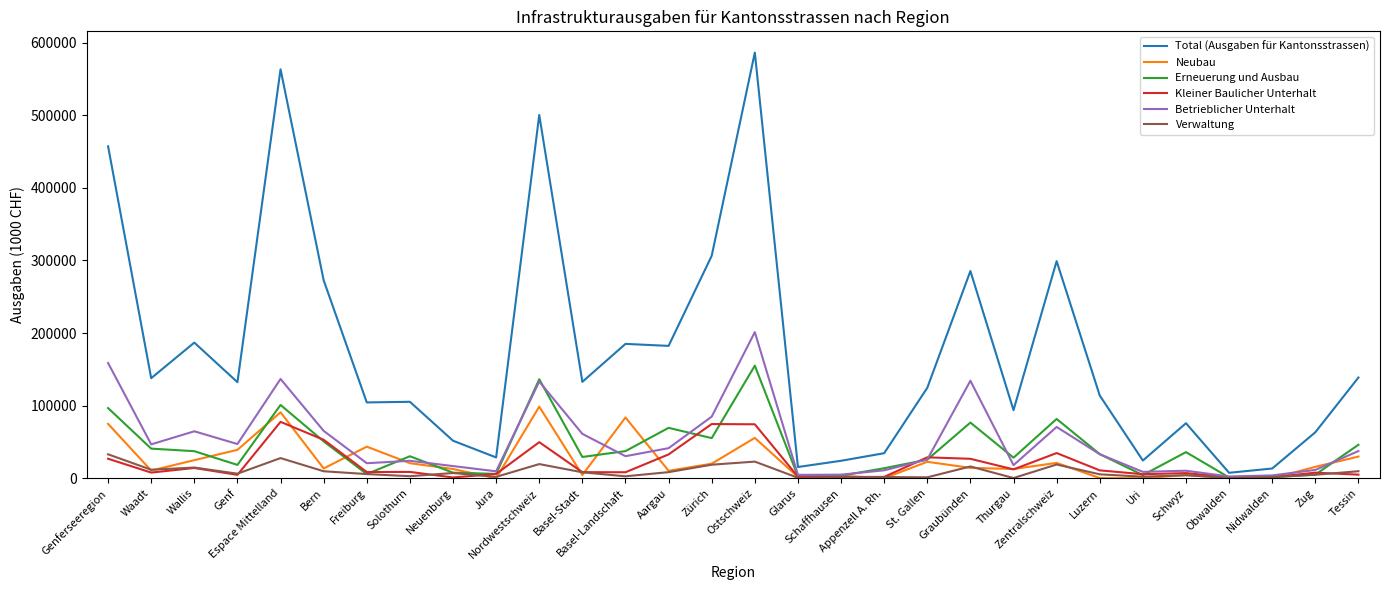

What is the average value of the Total (Ausgaben für Kantonsstrassen) series?

174962